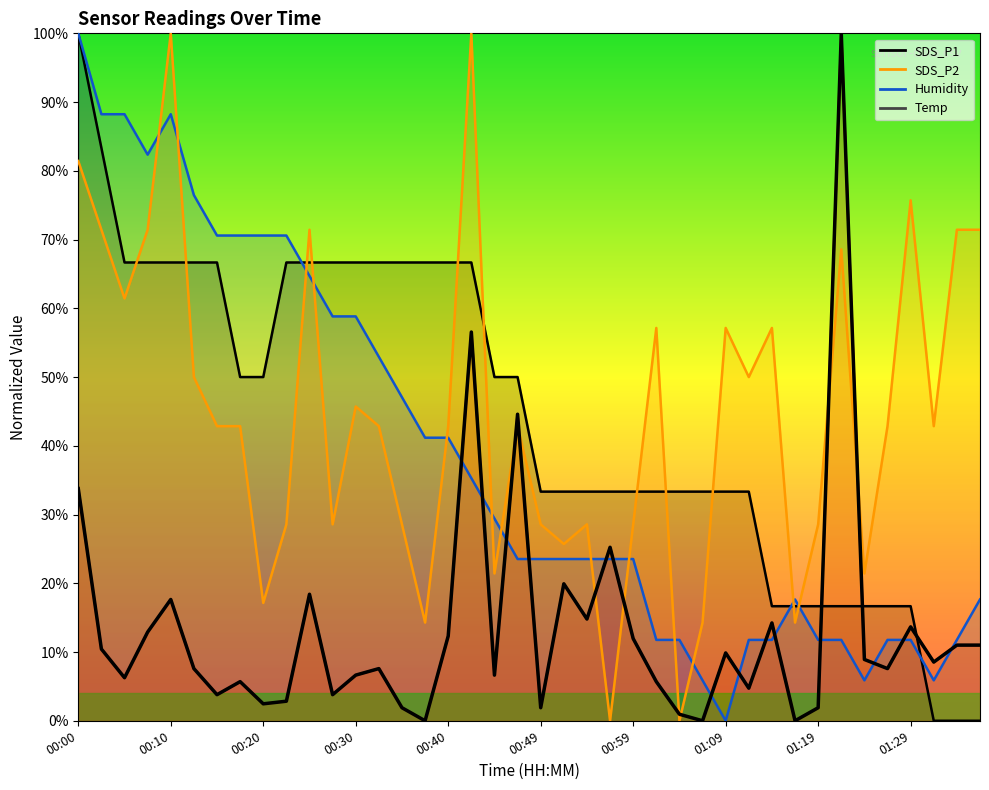

What is the value of the Humidity point at the 16th from the left?

41.2